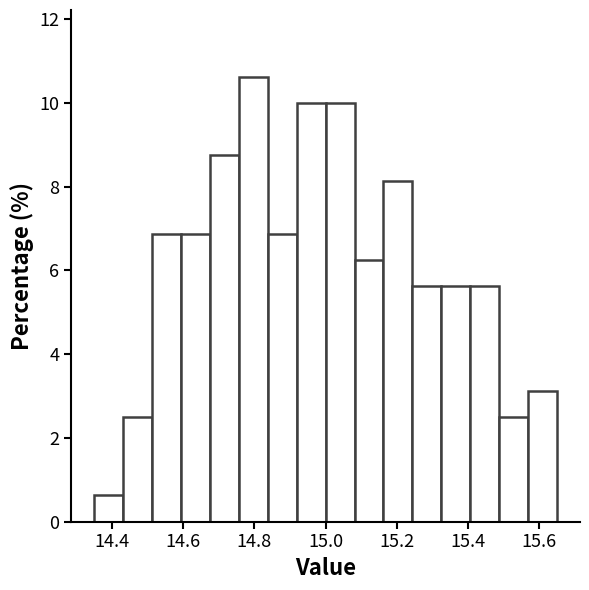

How tall is the bar that spans 14.60 to 14.68 on the x-axis? Neither the bar edges nor the heights are printed on the chart, so give them approximately, as read against the axes.

6.8